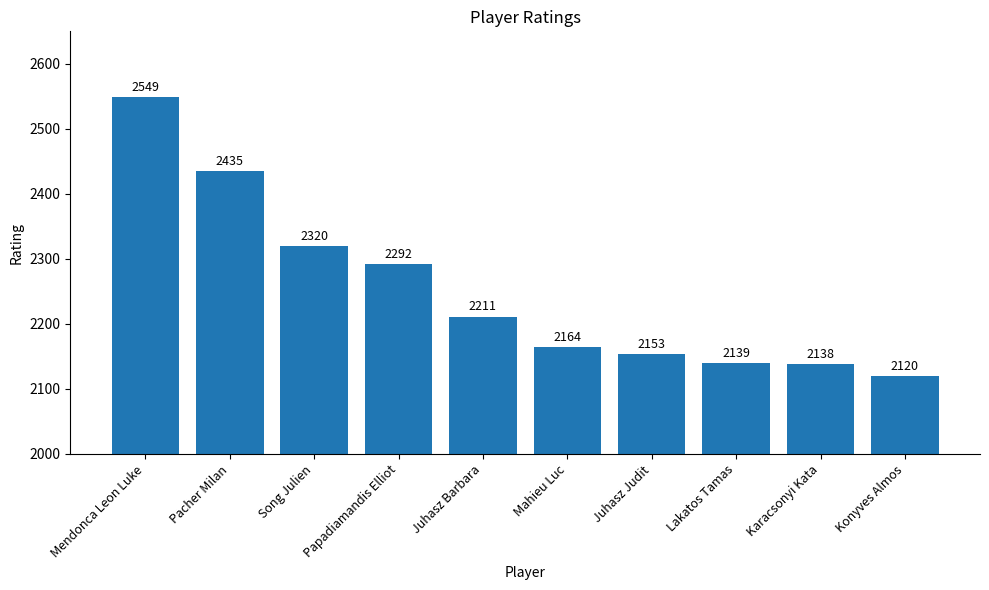

Are the bars horizontal?

No